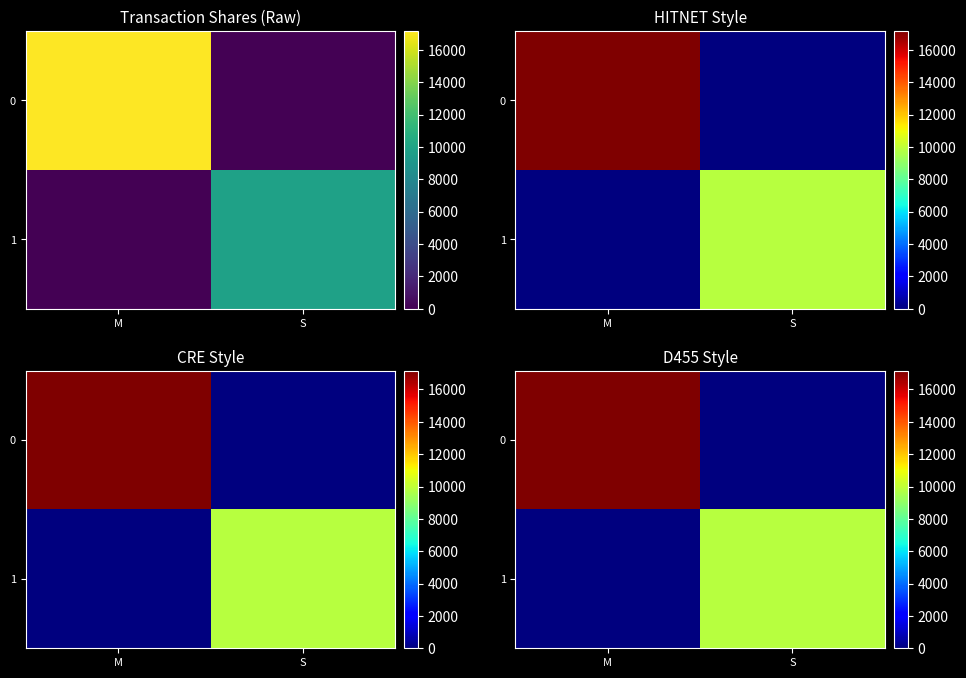

Rank the series at S from lowest to highest value.

0, 1